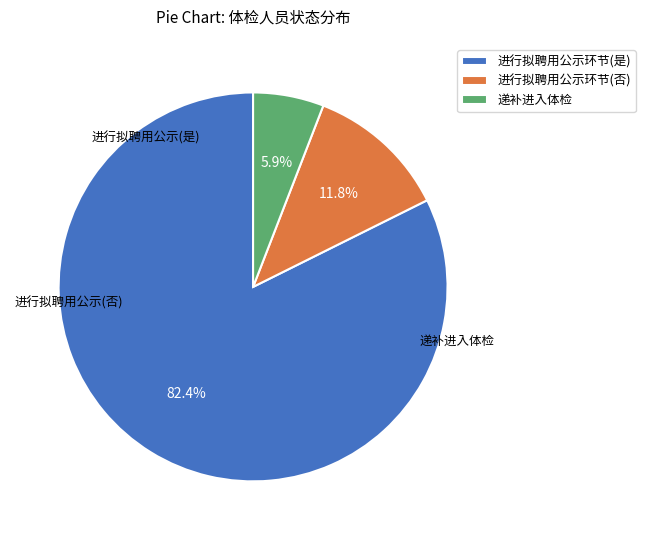

Rank the categories by value from highest to lowest.

进行拟聘用公示环节(是), 进行拟聘用公示环节(否), 递补进入体检